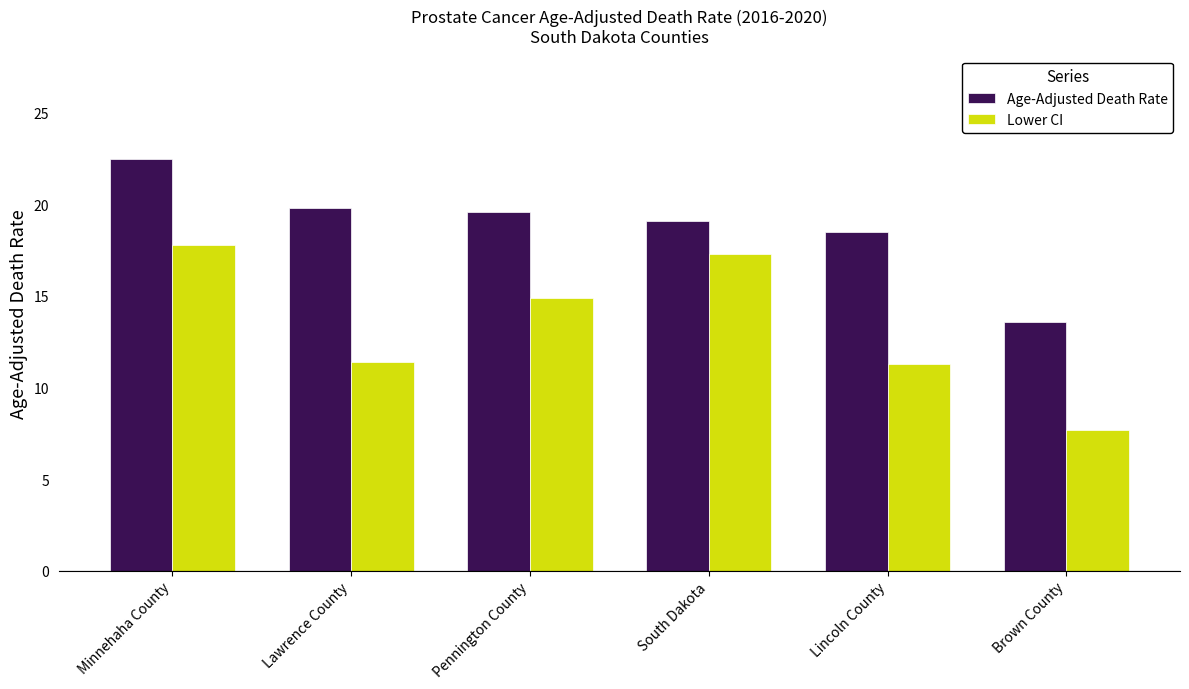

What is the difference between the highest and lowest values at South Dakota?

1.8